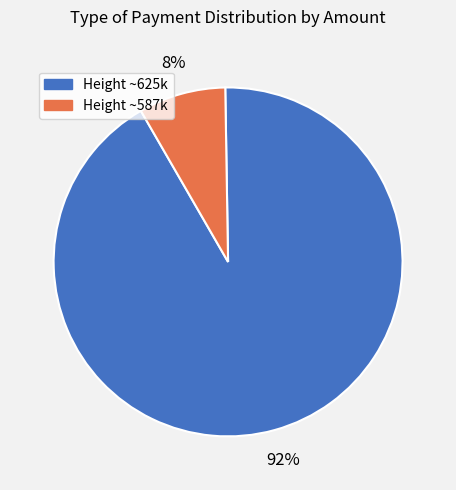

To the nearest percent, what is the difference between the largest and smallest slice percentages?

84%